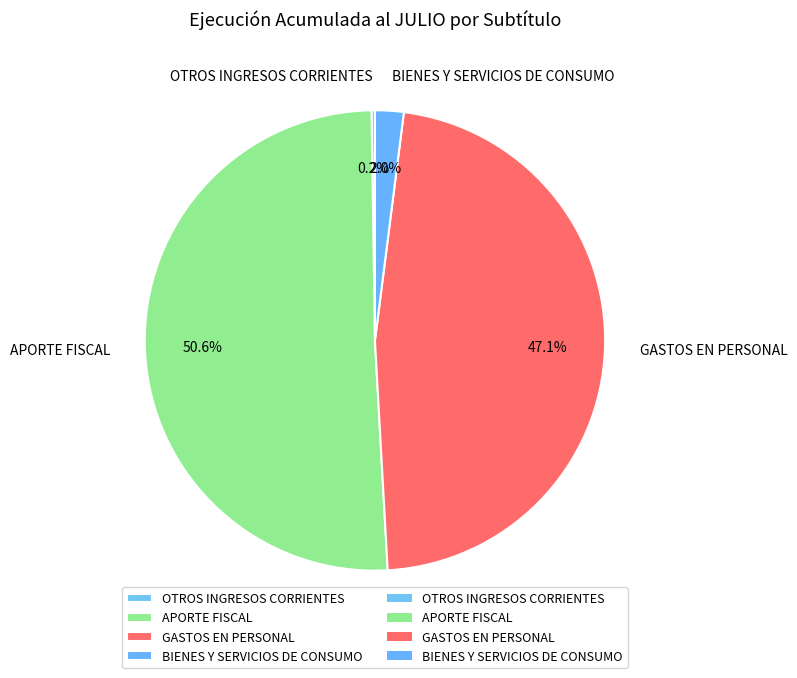

Between GASTOS EN PERSONAL and BIENES Y SERVICIOS DE CONSUMO, which is larger?

GASTOS EN PERSONAL